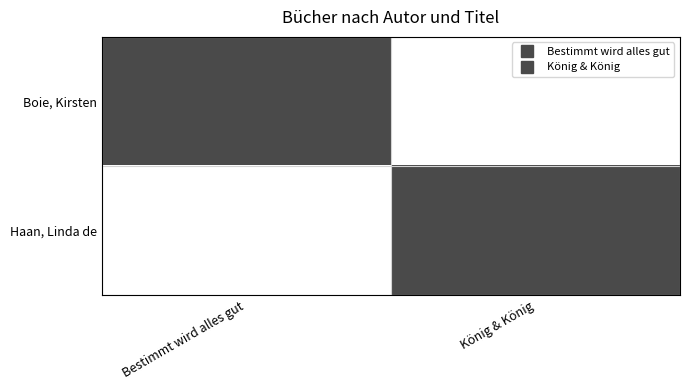

Reading left to right, what are all the values shown in this chart?

Boie, Kirsten: Bestimmt wird alles gut=1	König & König=0
Haan, Linda de: Bestimmt wird alles gut=0	König & König=1